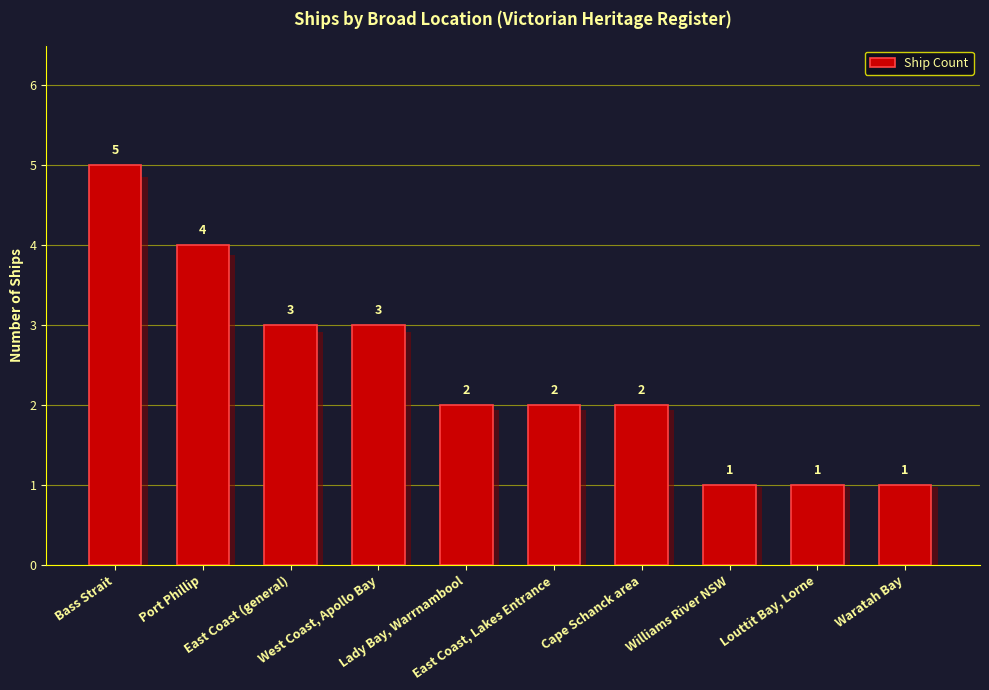

Between Lady Bay, Warrnambool and Waratah Bay, which is larger?

Lady Bay, Warrnambool